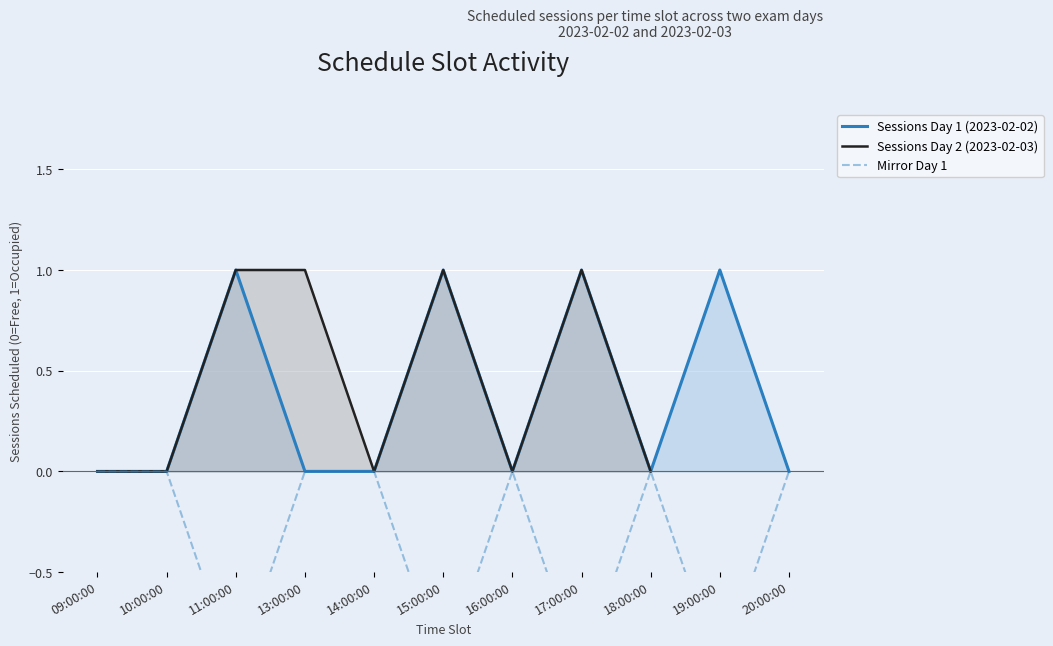

At which label is the value closest to 0?

09:00:00